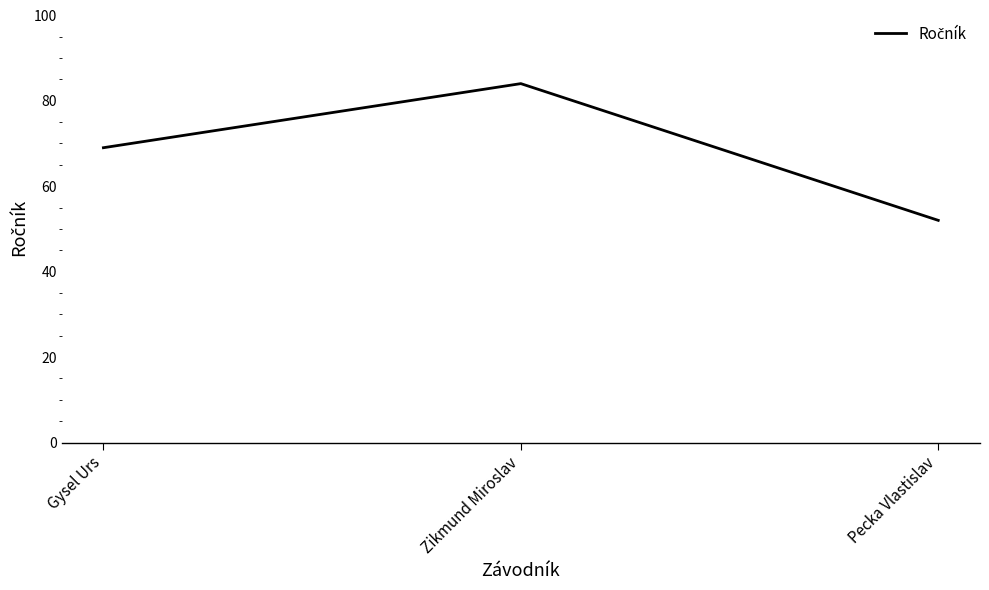

Read the value at Gysel Urs, to the nearest 10.

70